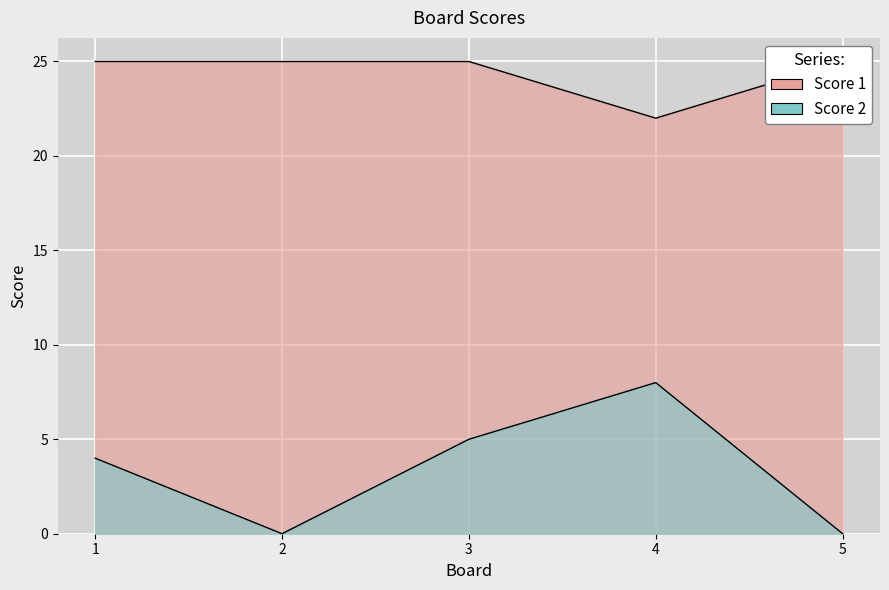

What is the greatest value displayed?

25